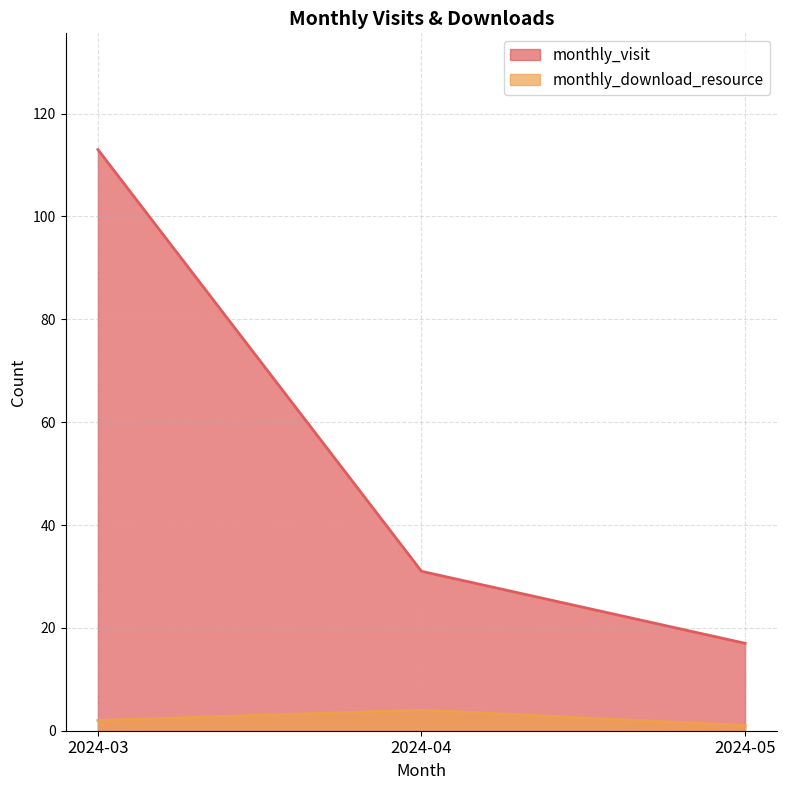

Reading left to right, extract all data points from this chart.

monthly_visit: 113	31	17
monthly_download_resource: 2	4	1